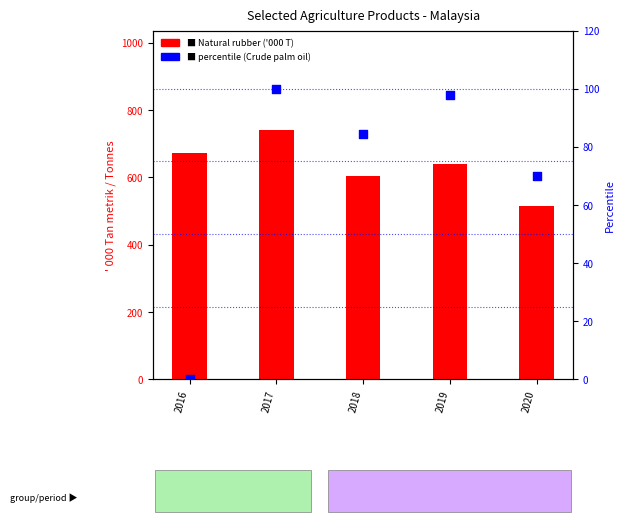

Which series reaches the maximum Y coordinate?

Natural rubber